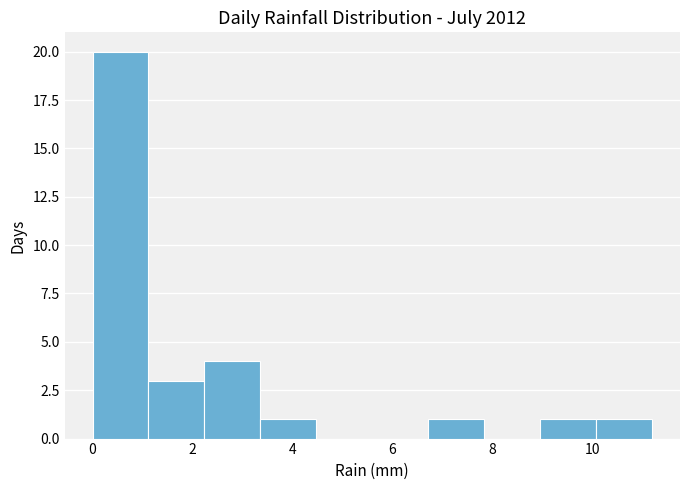

Reading left to right, transcribe this chart: for each bar, give the range it covers on the x-axis and its height. Neither the bar edges nor the heights are printed on the chart, so give them approximately, as read against the axes.

0.00 to 1.12: 20
1.12 to 2.24: 3
2.24 to 3.36: 4
3.36 to 4.48: 1
4.48 to 5.60: 0
5.60 to 6.72: 0
6.72 to 7.84: 1
7.84 to 8.96: 0
8.96 to 10.08: 1
10.08 to 11.20: 1